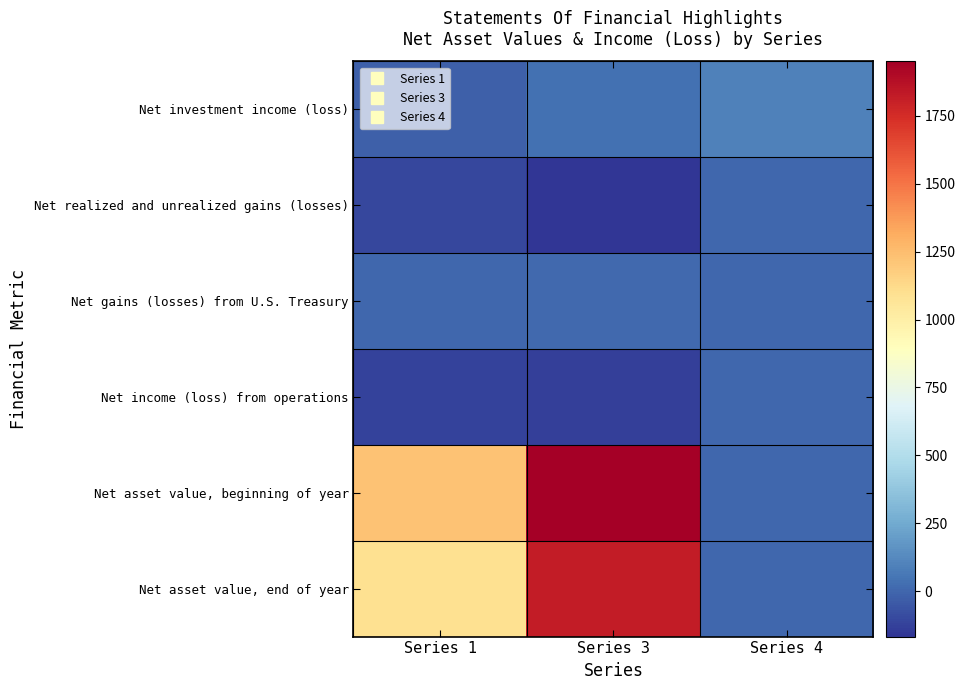

Reading right to left, list all the values displayed in this chart.

Net investment income (loss): Series 4=91.2	Series 3=31.2	Series 1=-24.1
Net realized and unrealized gains (losses): Series 4=0.0	Series 3=-167.8	Series 1=-107.5
Net gains (losses) from U.S. Treasury: Series 4=0.0	Series 3=10.0	Series 1=6.0
Net income (loss) from operations: Series 4=0.0	Series 3=-126.5	Series 1=-125.6
Net asset value, beginning of year: Series 4=0.0	Series 3=1950.6	Series 1=1222.8
Net asset value, end of year: Series 4=0.0	Series 3=1823.7	Series 1=1097.2